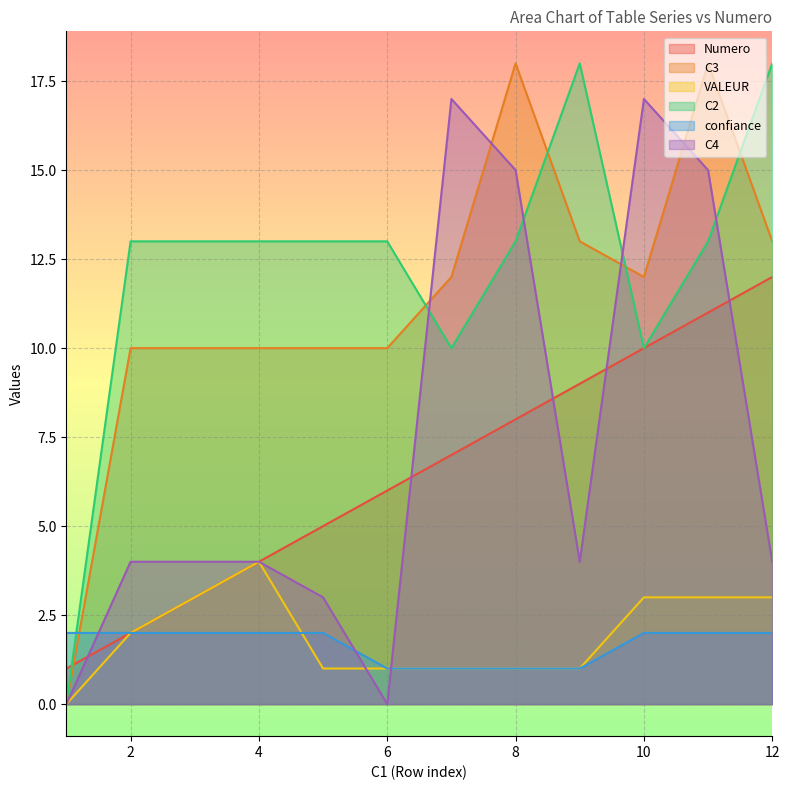

Reading right to left, extract all data points from this chart.

Numero: 12=12	11=11	10=10	9=9	8=8	7=7	6=6	5=5	4=4	3=3	2=2	1=1
C3: 12=13	11=18	10=12	9=13	8=18	7=12	6=10	5=10	4=10	3=10	2=10	1=0
VALEUR: 12=3	11=3	10=3	9=1	8=1	7=1	6=1	5=1	4=4	3=3	2=2	1=0
C2: 12=18	11=13	10=10	9=18	8=13	7=10	6=13	5=13	4=13	3=13	2=13	1=0
confiance: 12=2	11=2	10=2	9=1	8=1	7=1	6=1	5=2	4=2	3=2	2=2	1=2
C4: 12=4	11=15	10=17	9=4	8=15	7=17	6=0	5=3	4=4	3=4	2=4	1=0